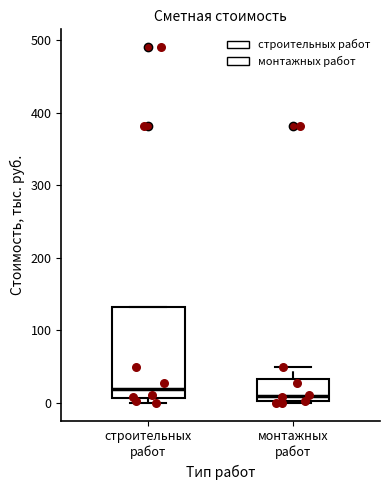

Reading left to right, transcribe this box plot: for each box, give where its median line is, the range the box spans, and where its two whiskers end, as read against the y-axis. The values are not printed on the chart, so give them approximately, as read against the axis.

строительных работ: median 20, box 10 to 130, whiskers 0 to 130
монтажных работ: median 10, box 0 to 30, whiskers 0 to 50